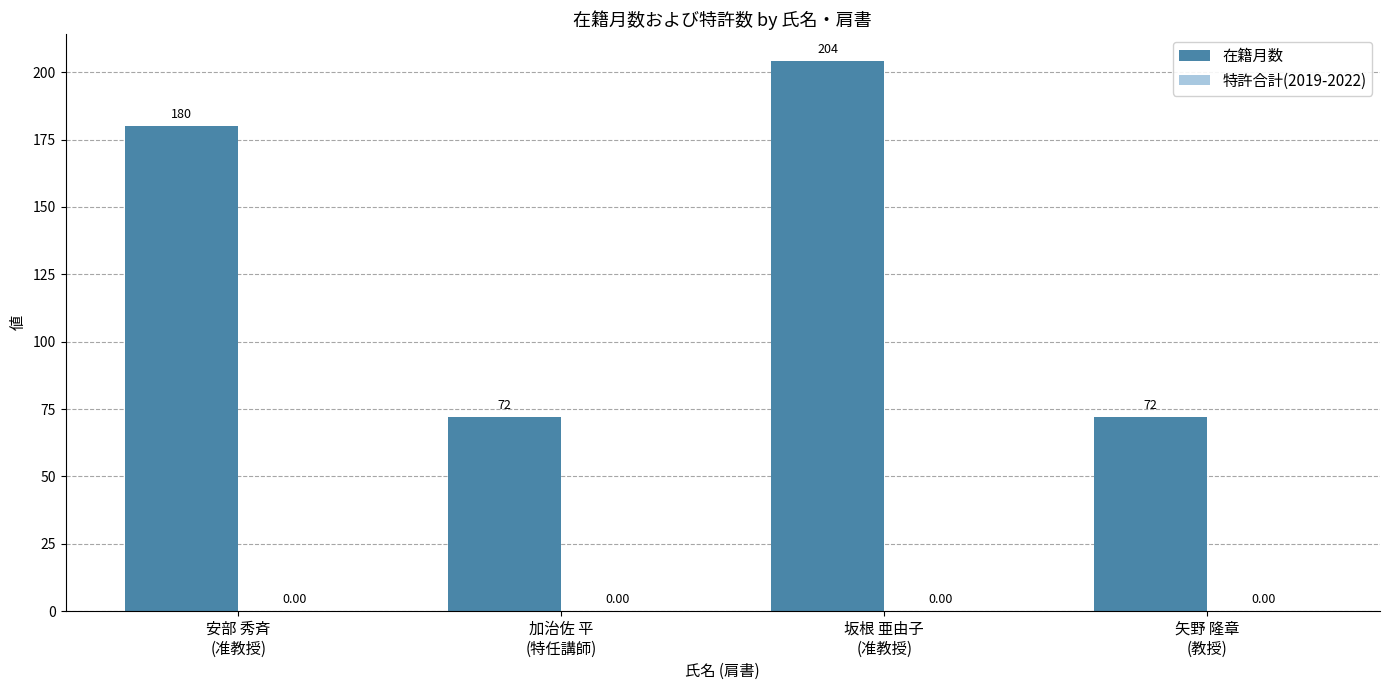

What is the difference between the second highest and minimum values?

108